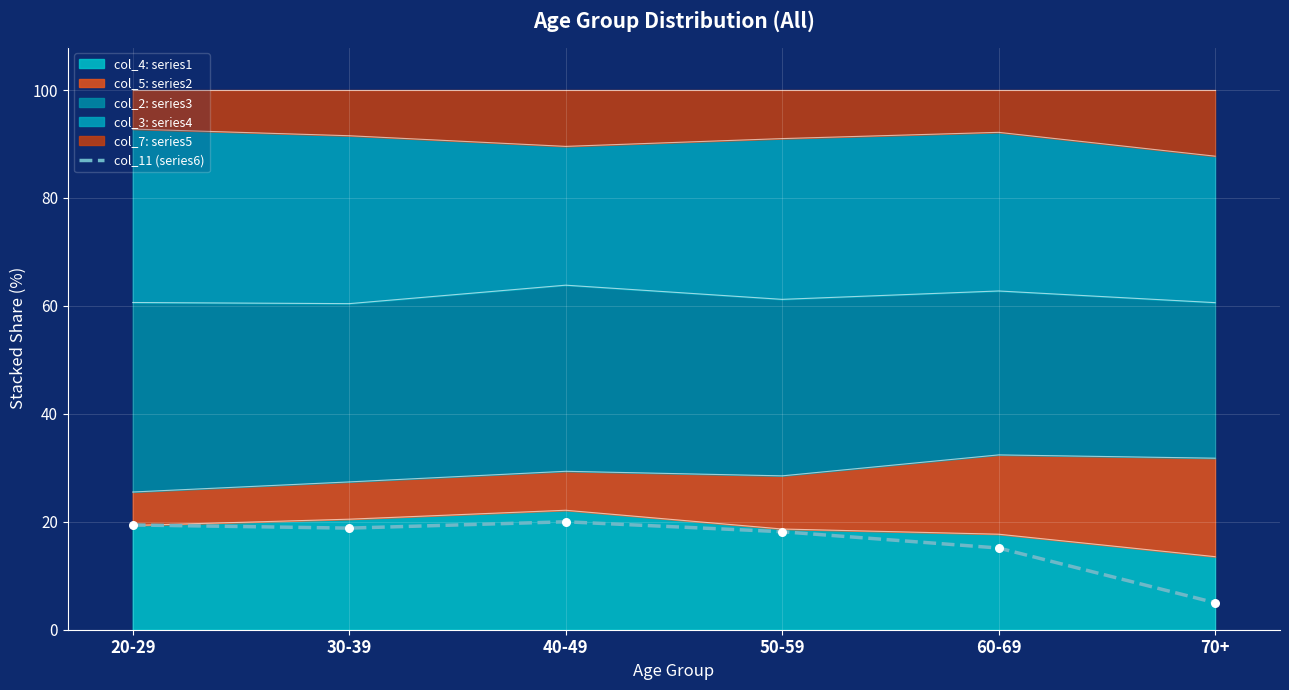

What is the change in value from 20-29 to 40-49?

+0.6